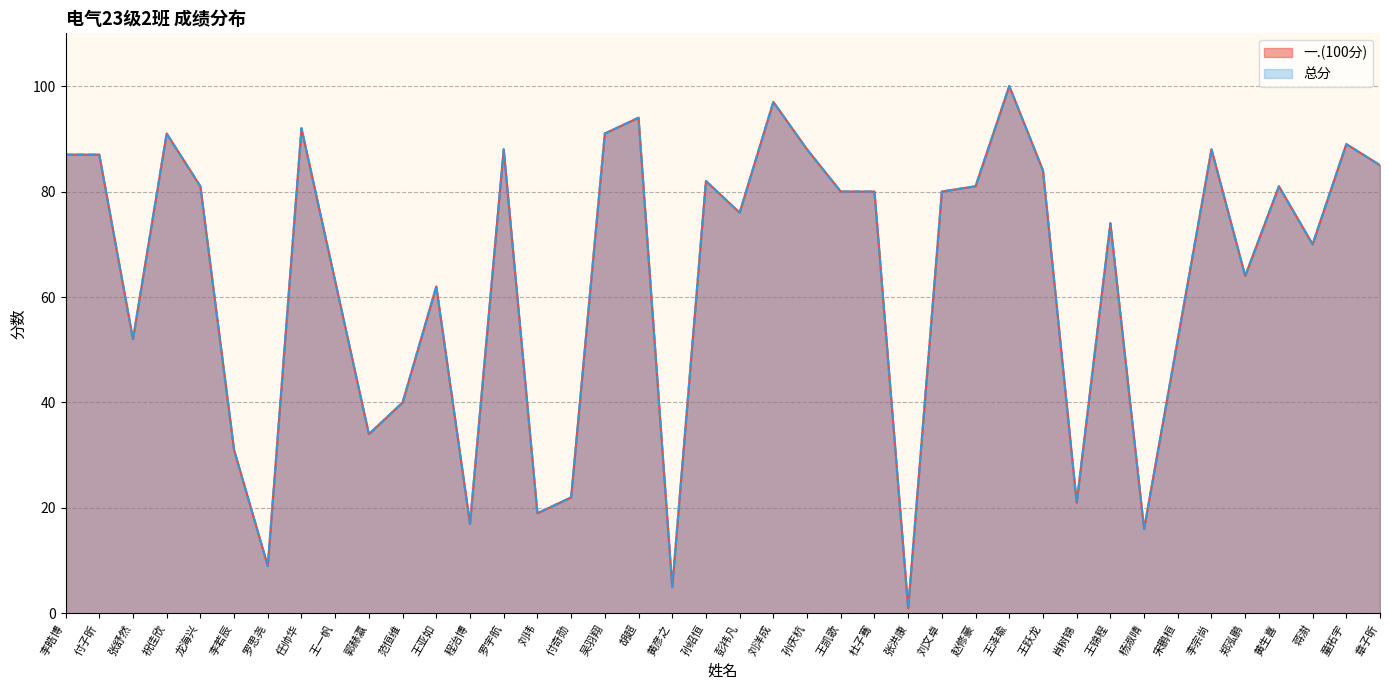

What are all the series names shown in the legend?

一.(100分), 总分